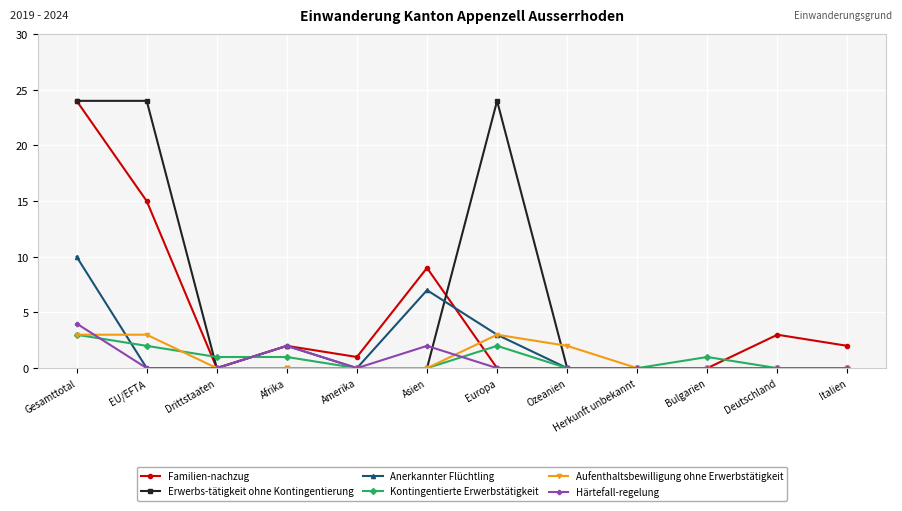

How many distinct data groups are displayed?

6